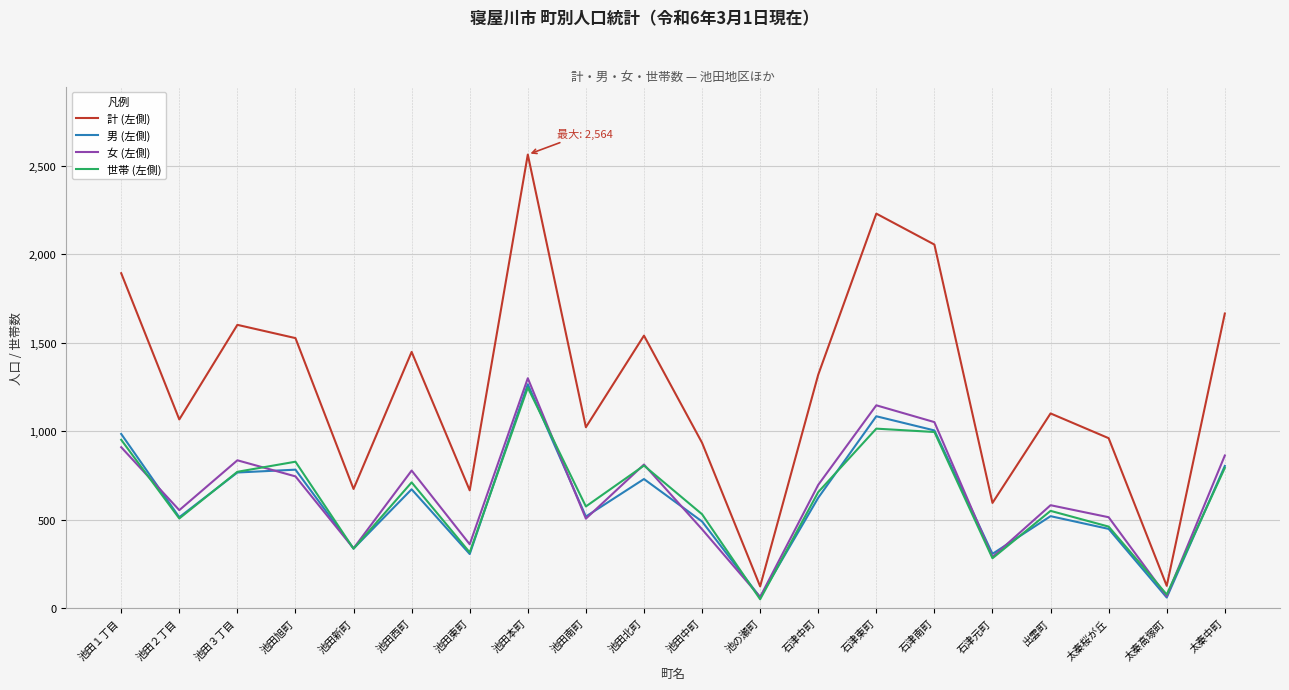

What is the lowest value of the 女 (左側) series?

62